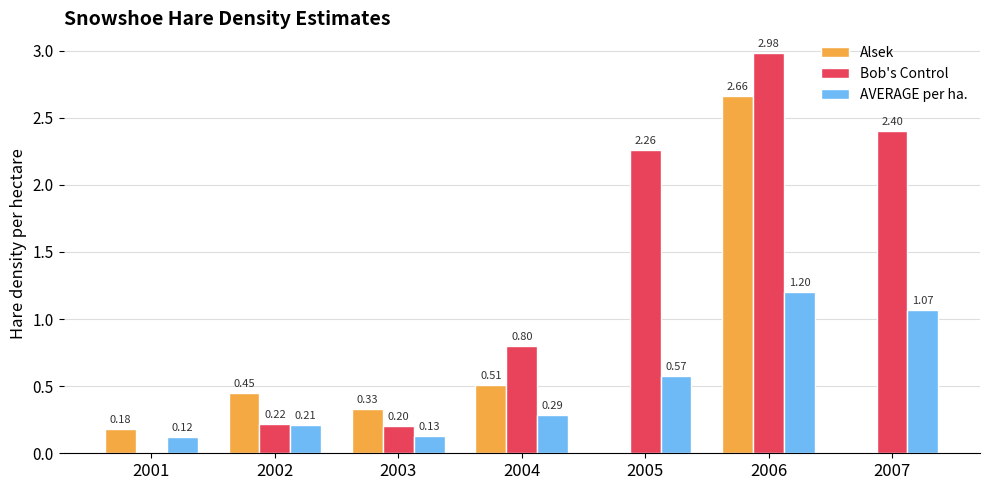

Between 2004 and 2006, which series saw the biggest shift?

Bob's Control